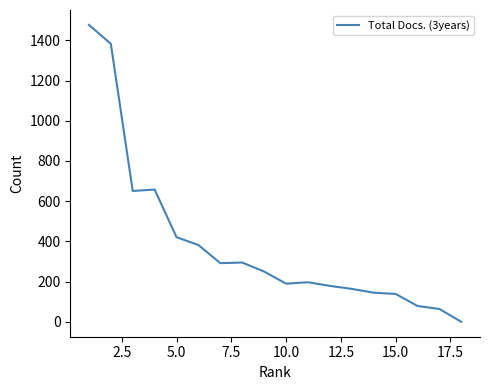

What is the difference between the maximum and minimum values?

1477